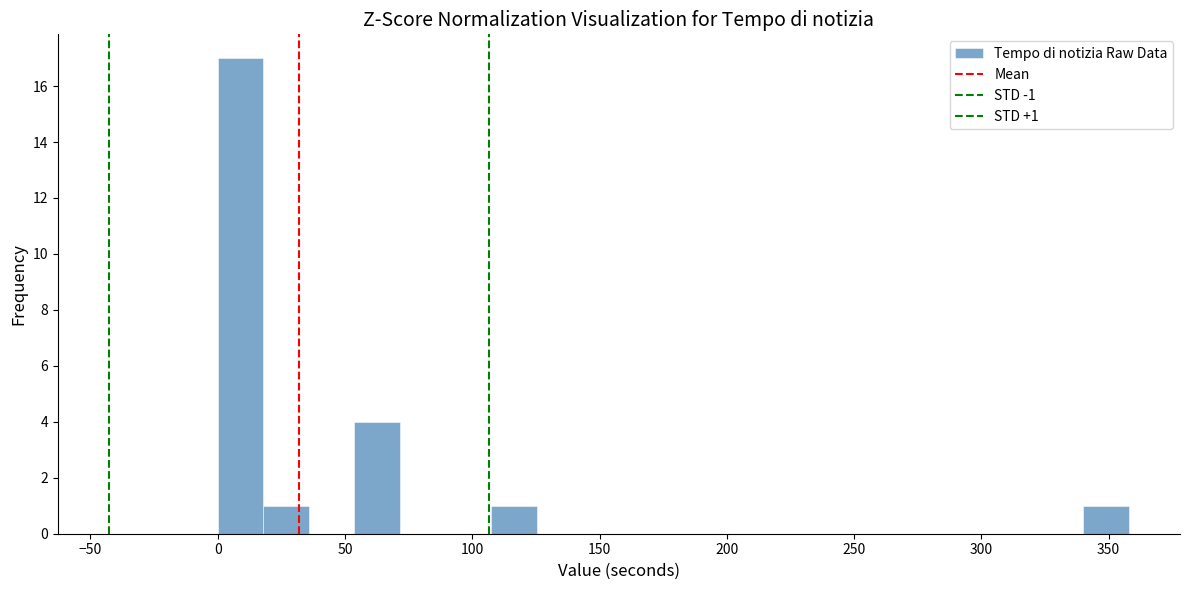

Read against the x-axis, roughly where is the centre of the tallest bar?

10